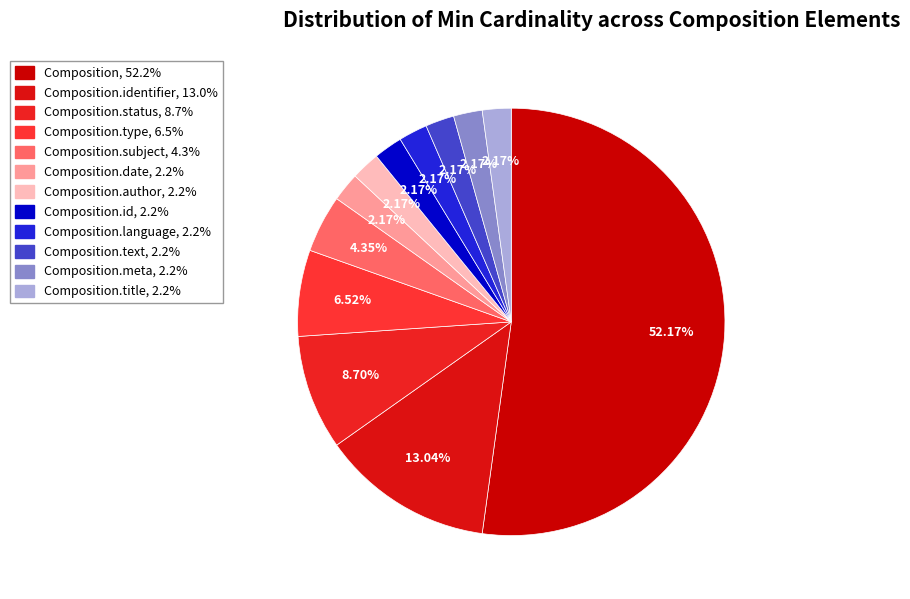

Count the number of slices in the pie.

12